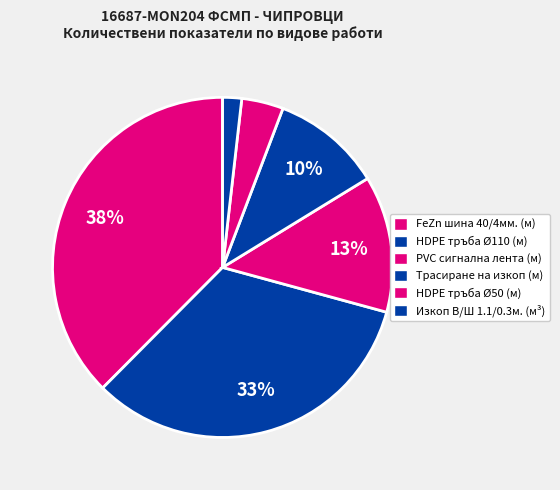

How many segments does this pie chart have?

6